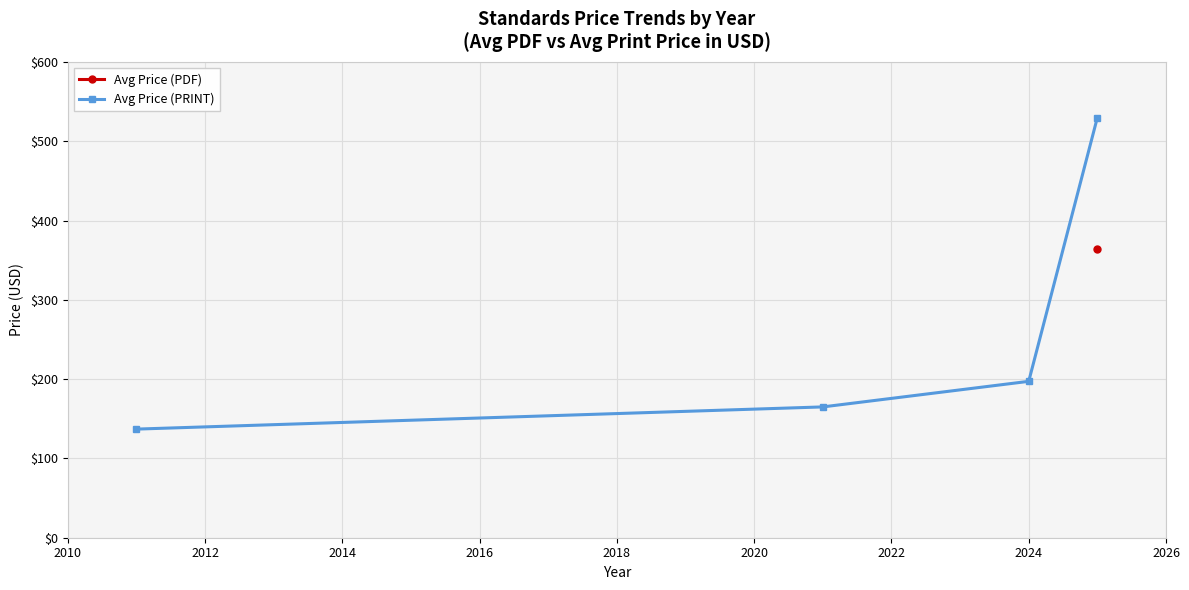

True or false: Avg Price (PRINT) has more than 2 points higher than both neighbors.

False